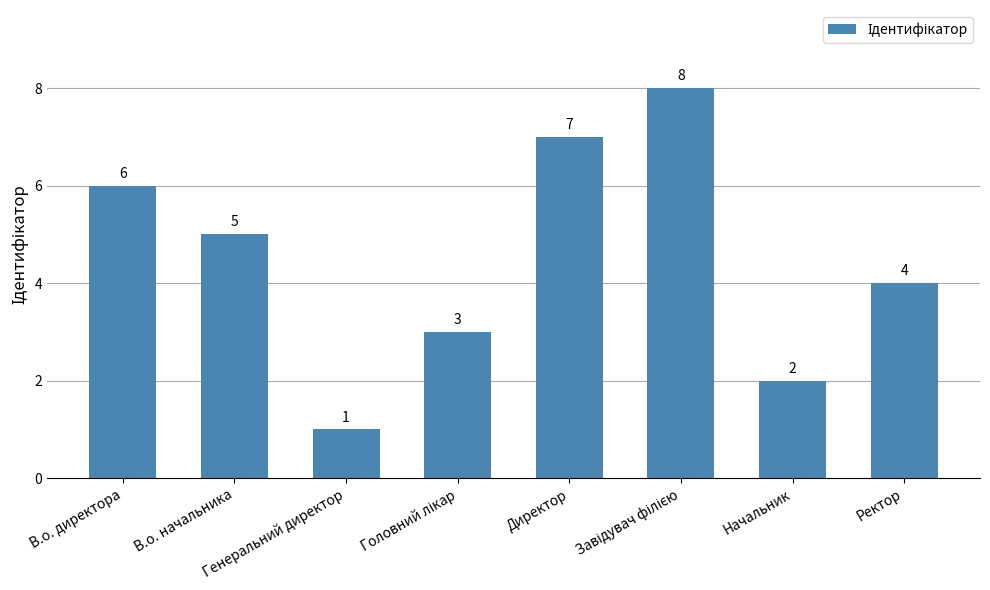

What position from the left is Генеральний директор?

3